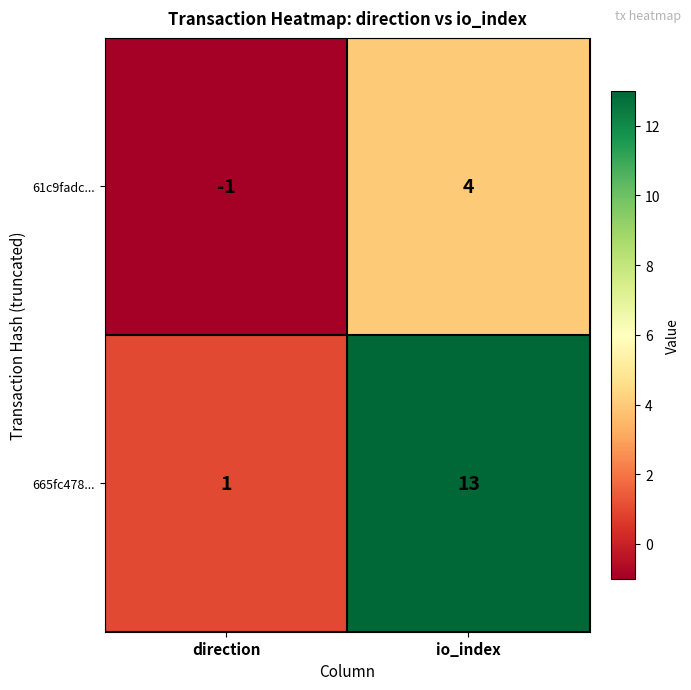

Which series has the largest total across all categories?

665fc478...